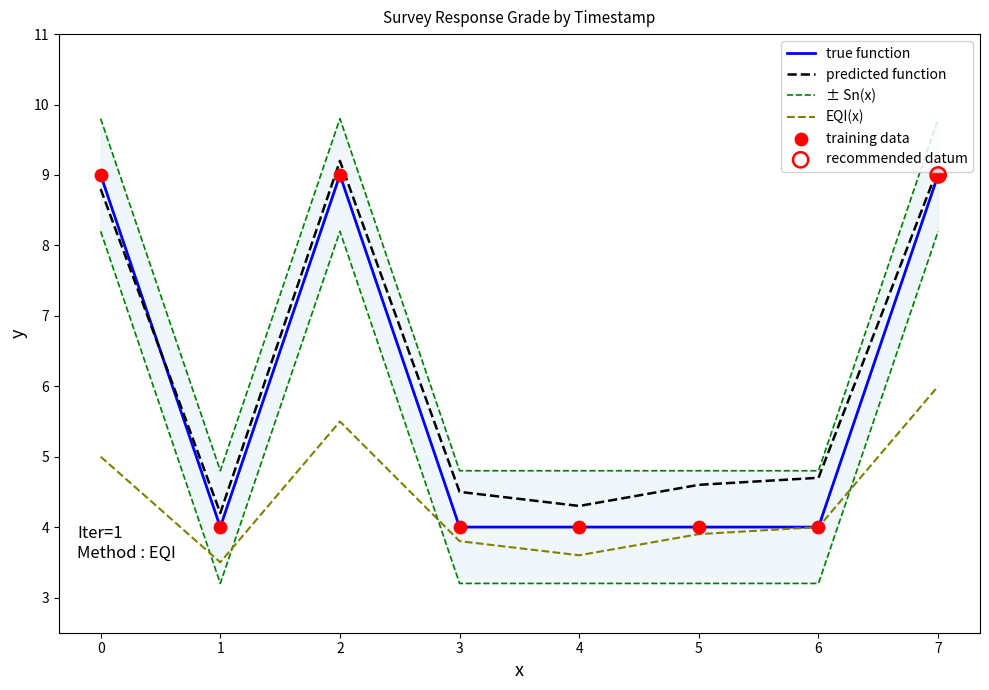

At which category is the sum across all series the highest?

7